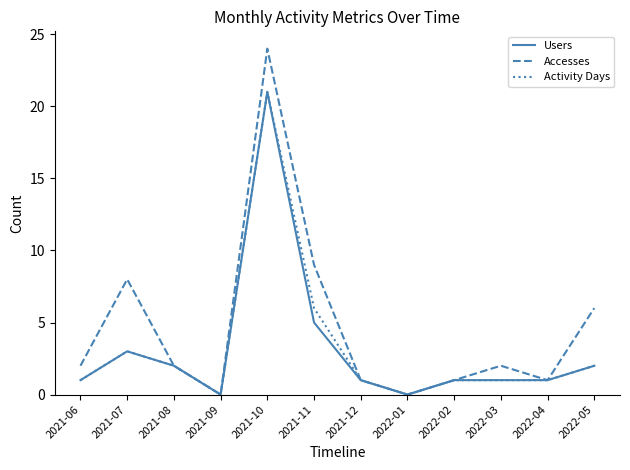

What is the sum of all Activity Days values?

39